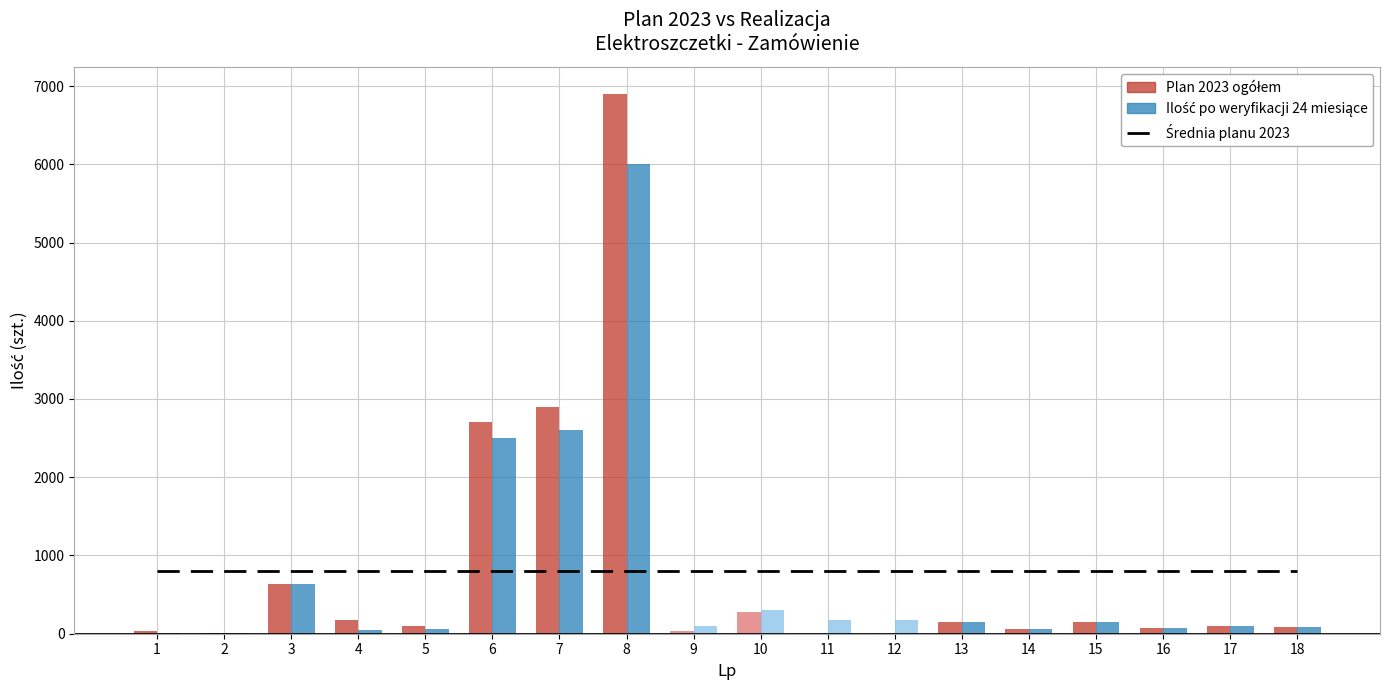

Which series has the widest spread of values?

Plan 2023 ogółem